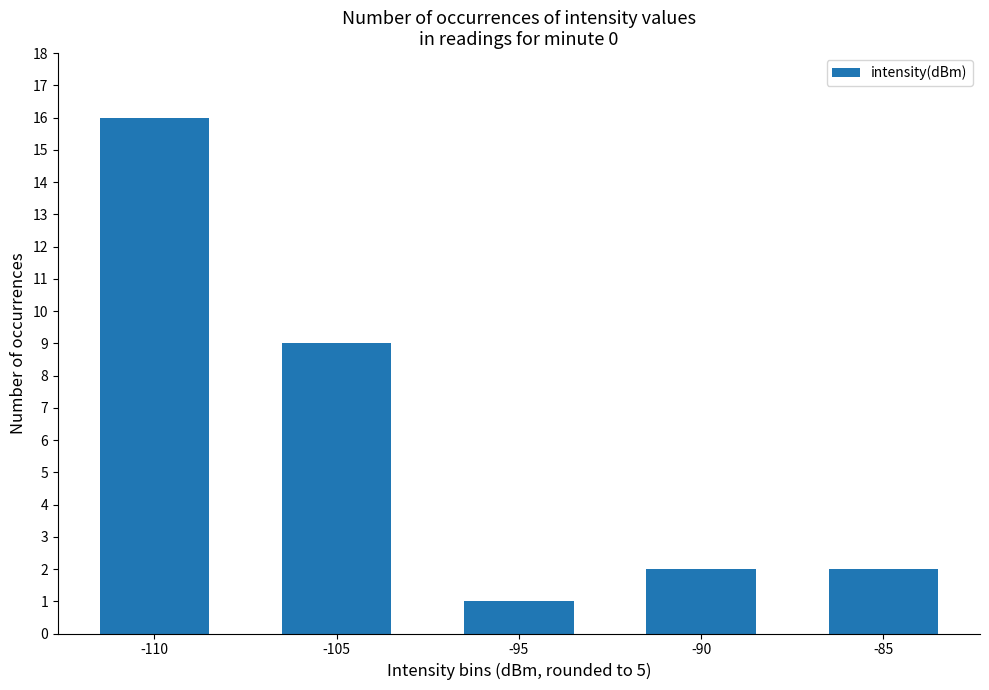

Read the value at -105, to the nearest 10.

10